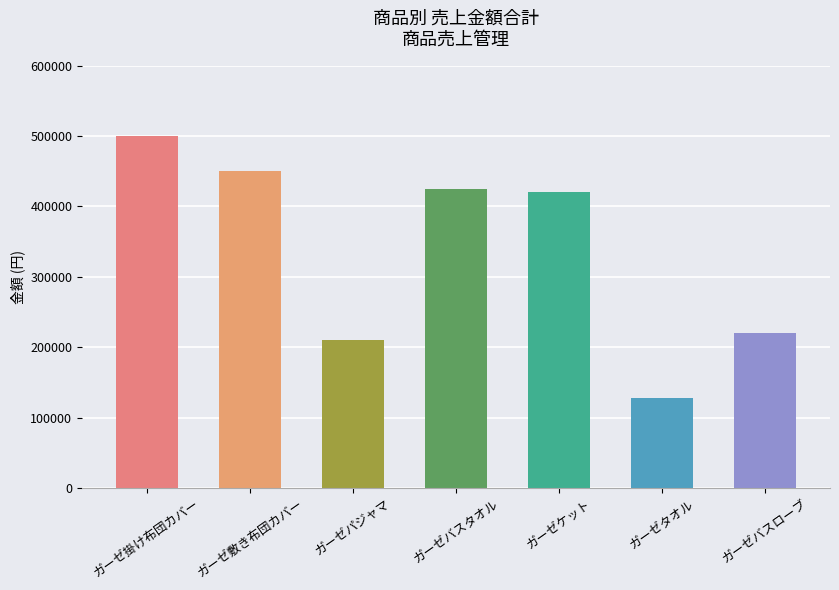

Are the bars grouped side by side (vs. stacked)?

No